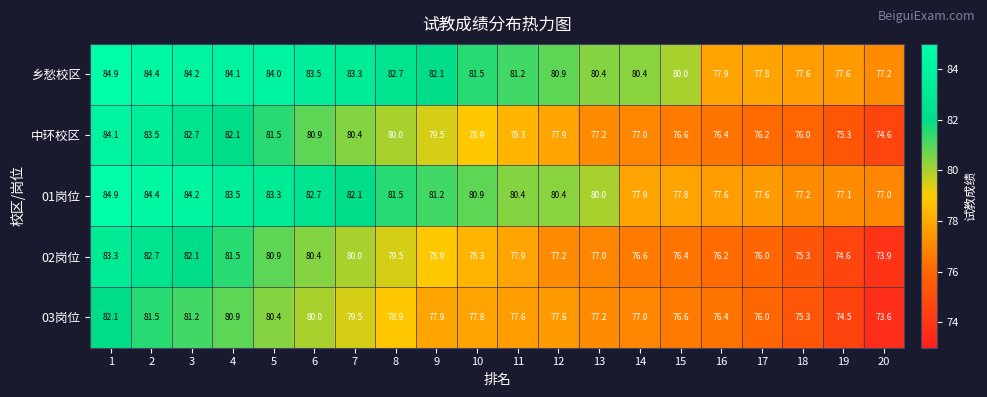

Between 2 and 7, which series saw the biggest shift?

中环校区